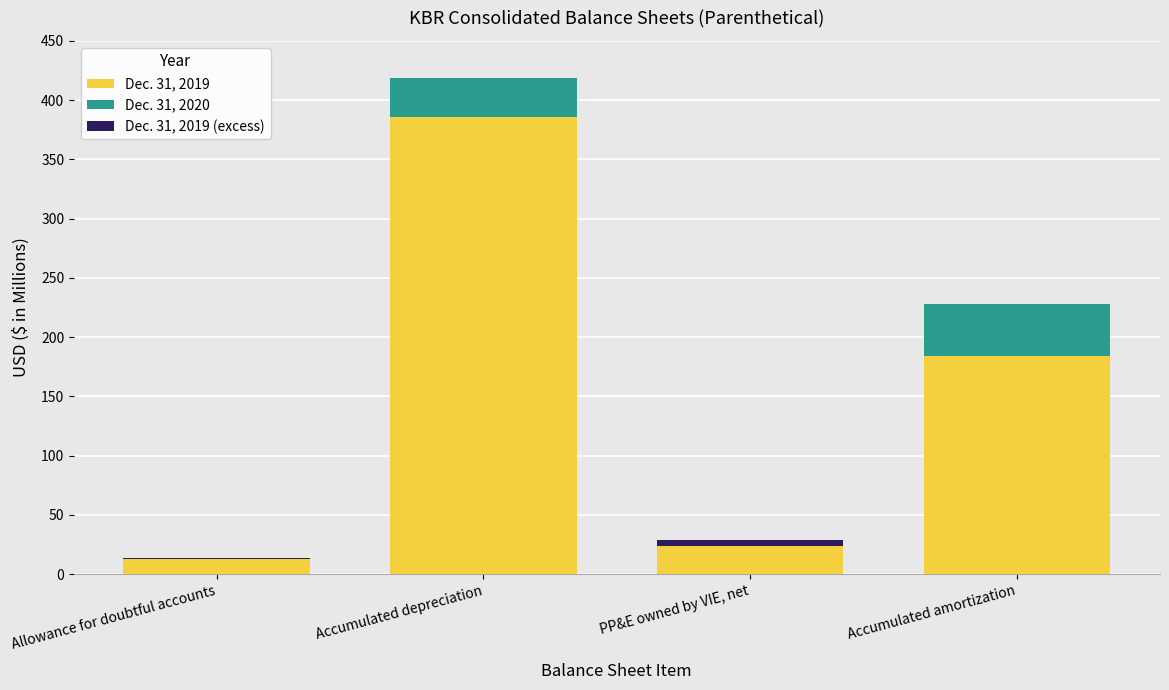

Rank the series by their maximum value, from highest to lowest.

Dec. 31, 2019, Dec. 31, 2020, Dec. 31, 2019 (excess)